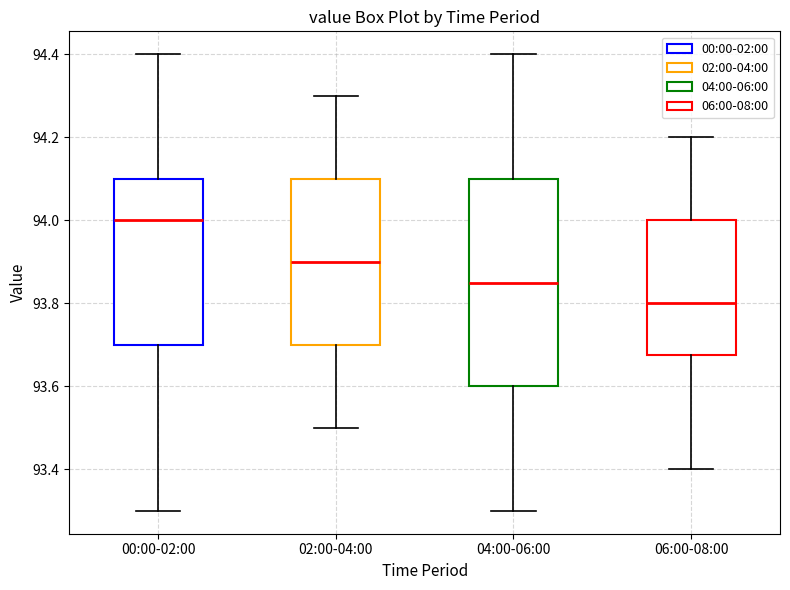

Which box's median line is the highest?

00:00-02:00